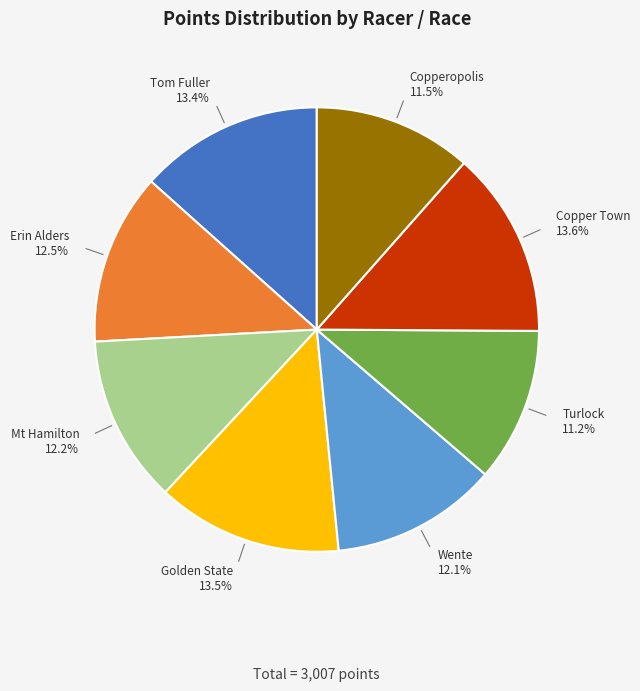

Is there any slice that represents more than half of the pie?

No